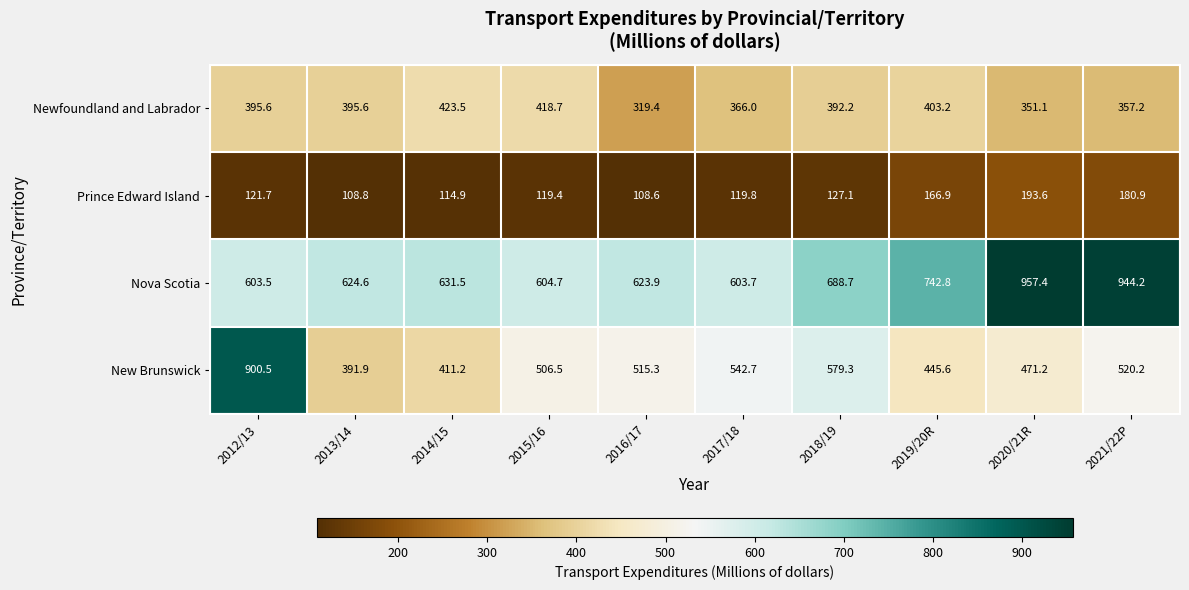

What value does the Prince Edward Island series have at 2016/17?

108.6